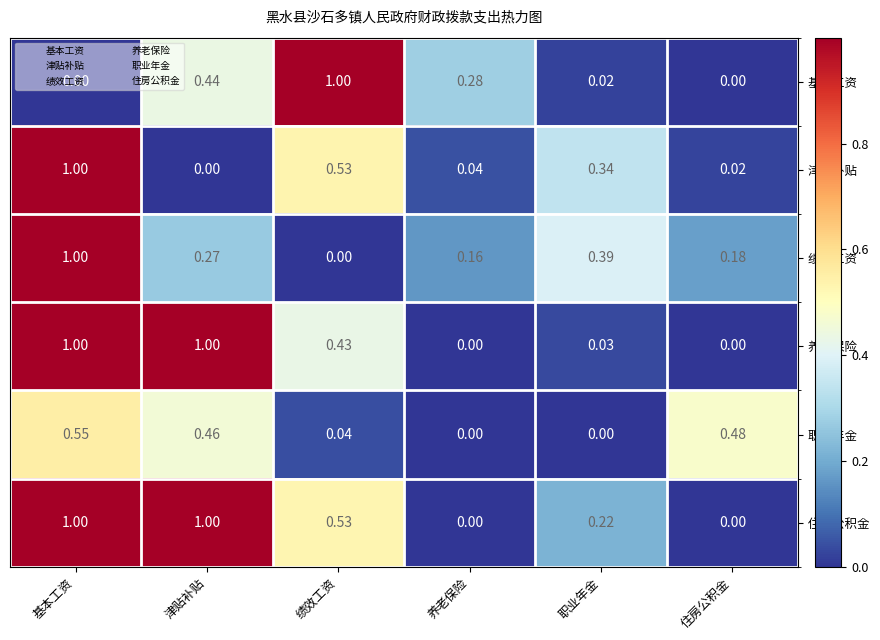

At which category is the sum across all series the highest?

基本工资